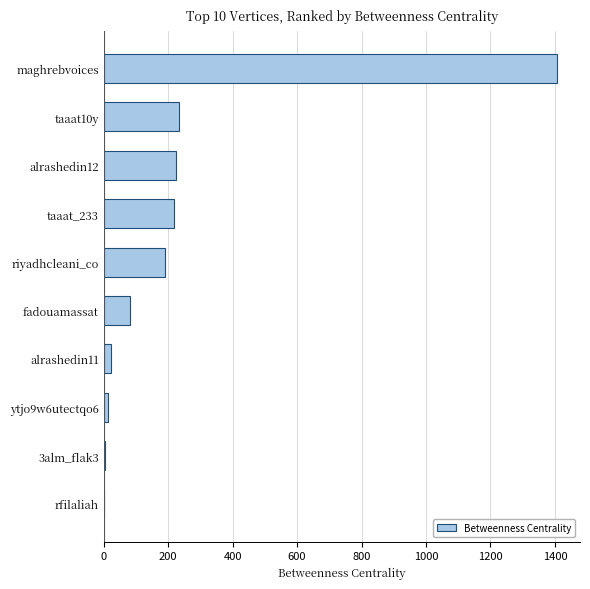

What is the maximum value shown in the chart?

1407.5